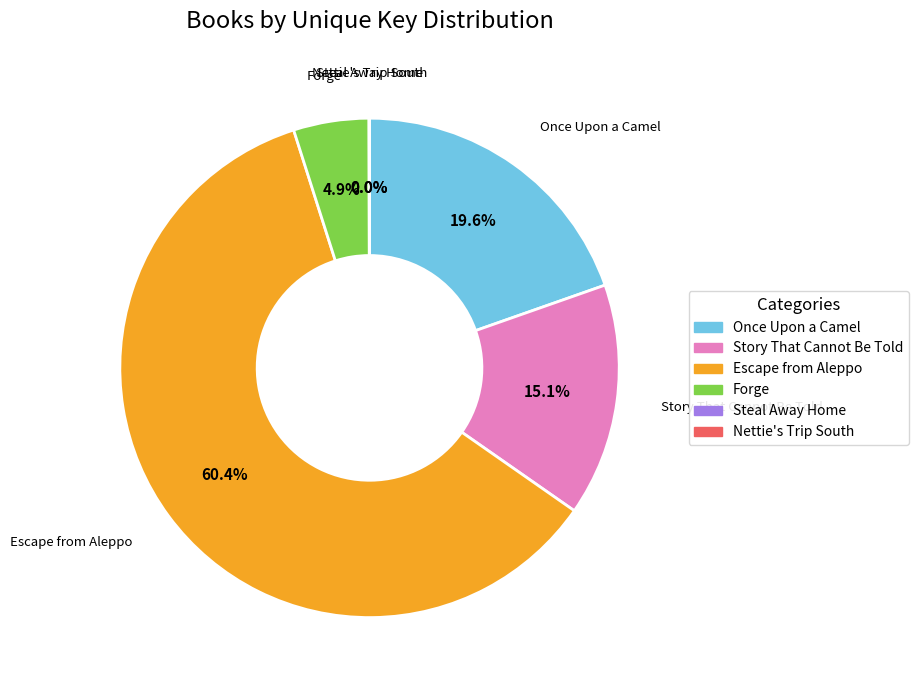

Which category has the biggest portion of the pie?

Escape from Aleppo